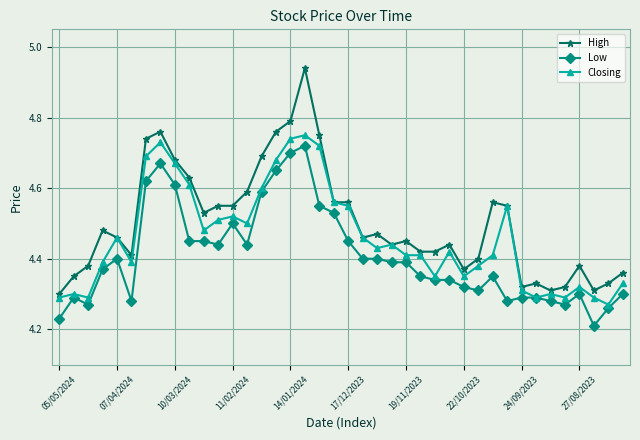

True or false: High has more than 1 points higher than both neighbors.

True